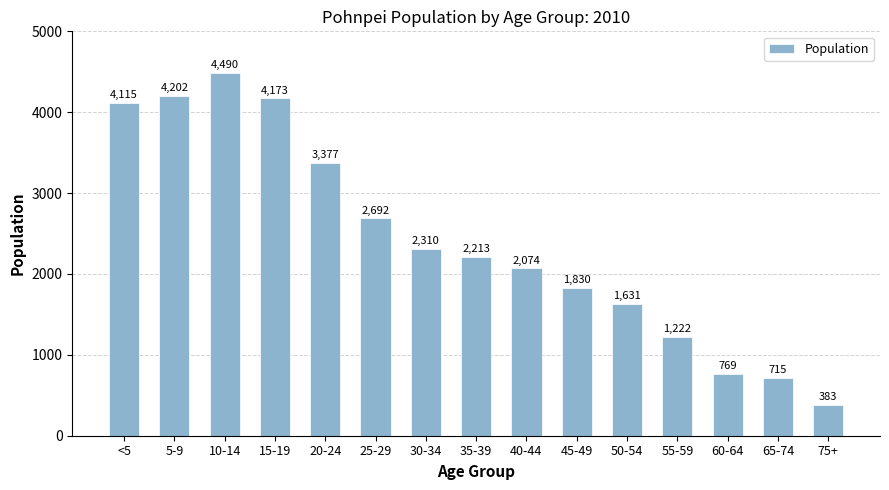

How many bars are there in total?

15